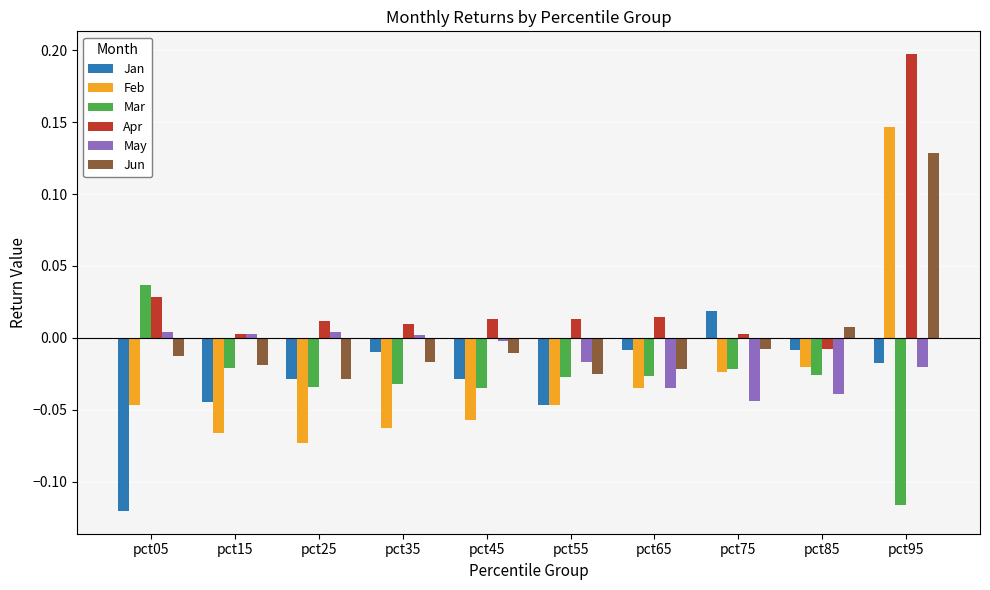

Which series has the largest range (max minus min)?

Feb